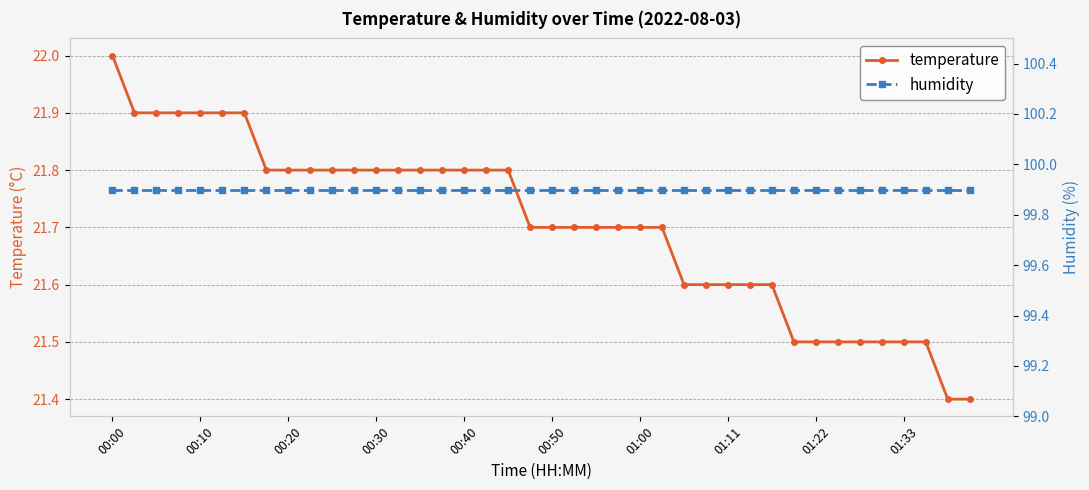

Which category has the highest value across all series?

00:00